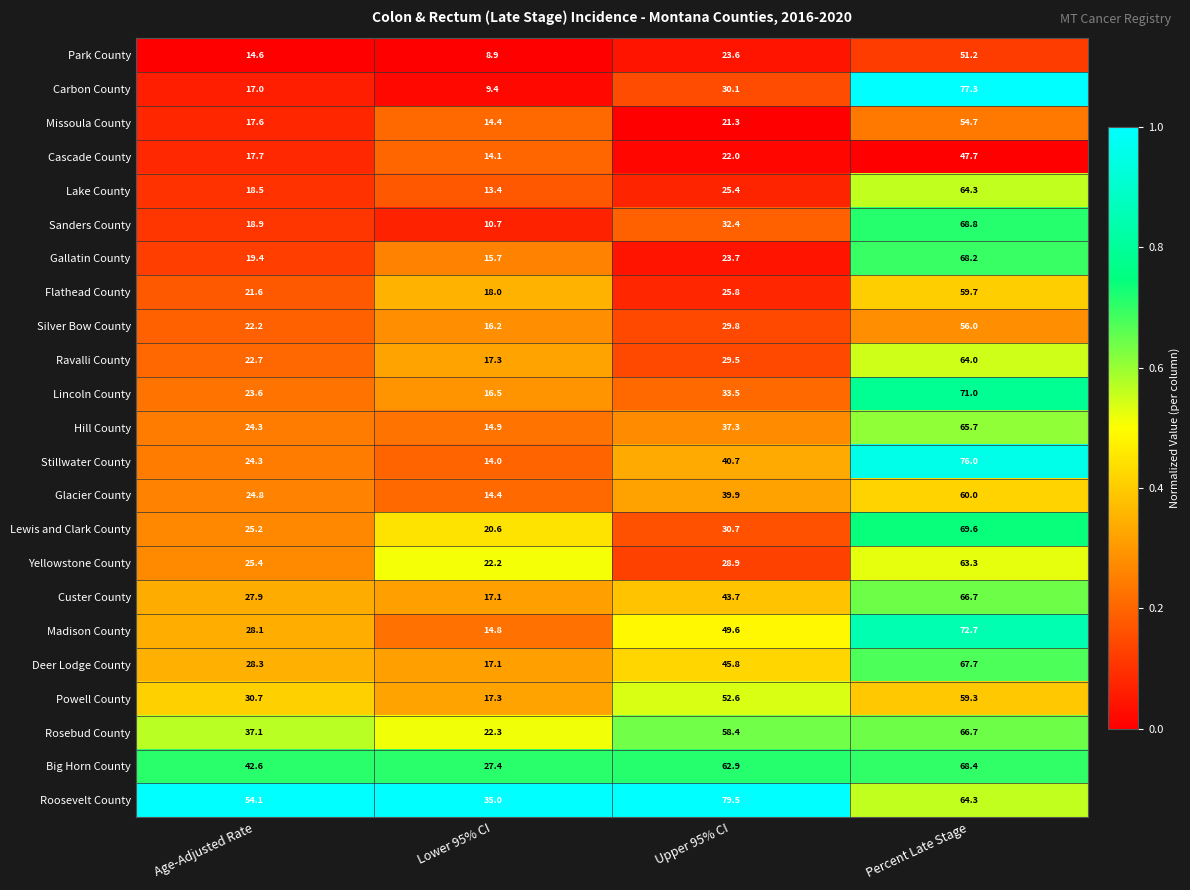

What is the difference between the Missoula County values at Lower 95% CI and Upper 95% CI?

6.9